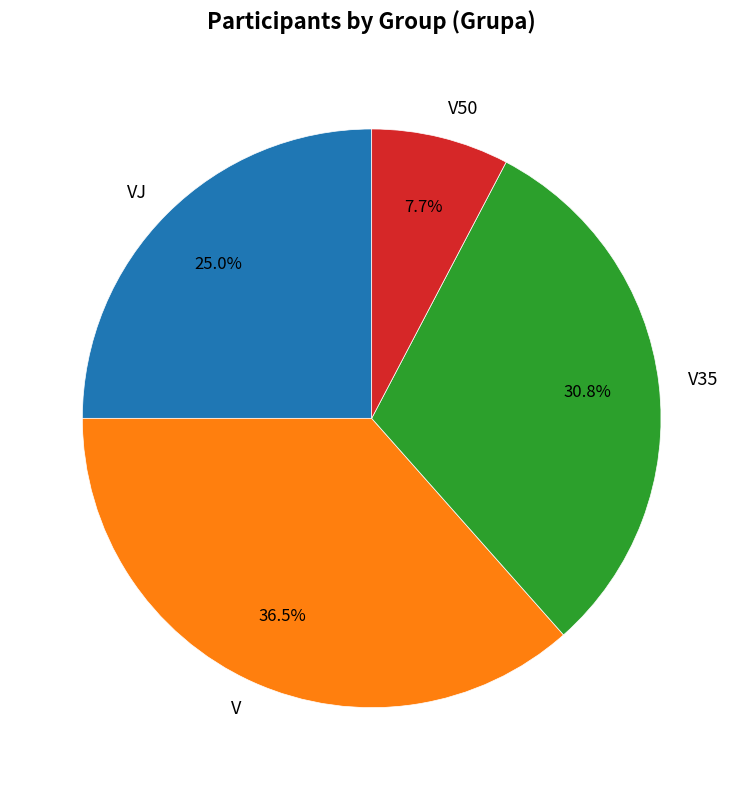

Rank the categories by value from lowest to highest.

V50, VJ, V35, V